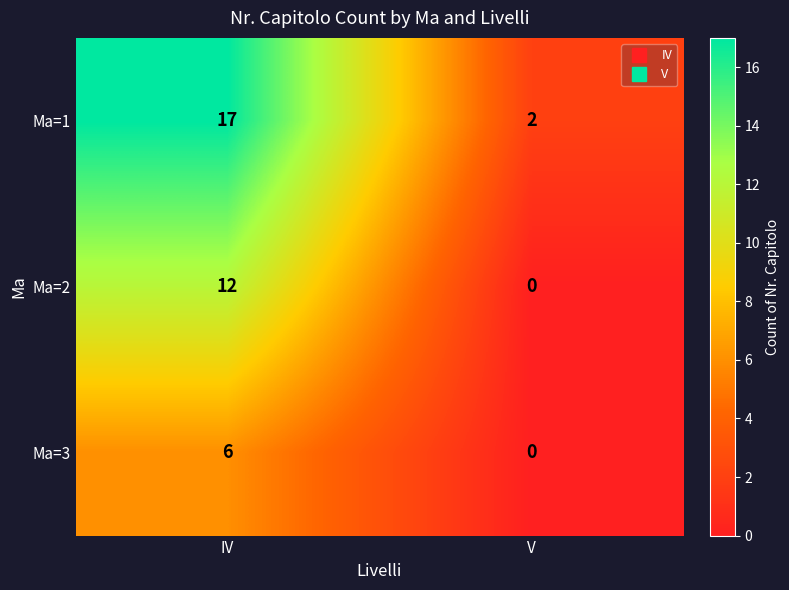

How many data points does each series have?

2